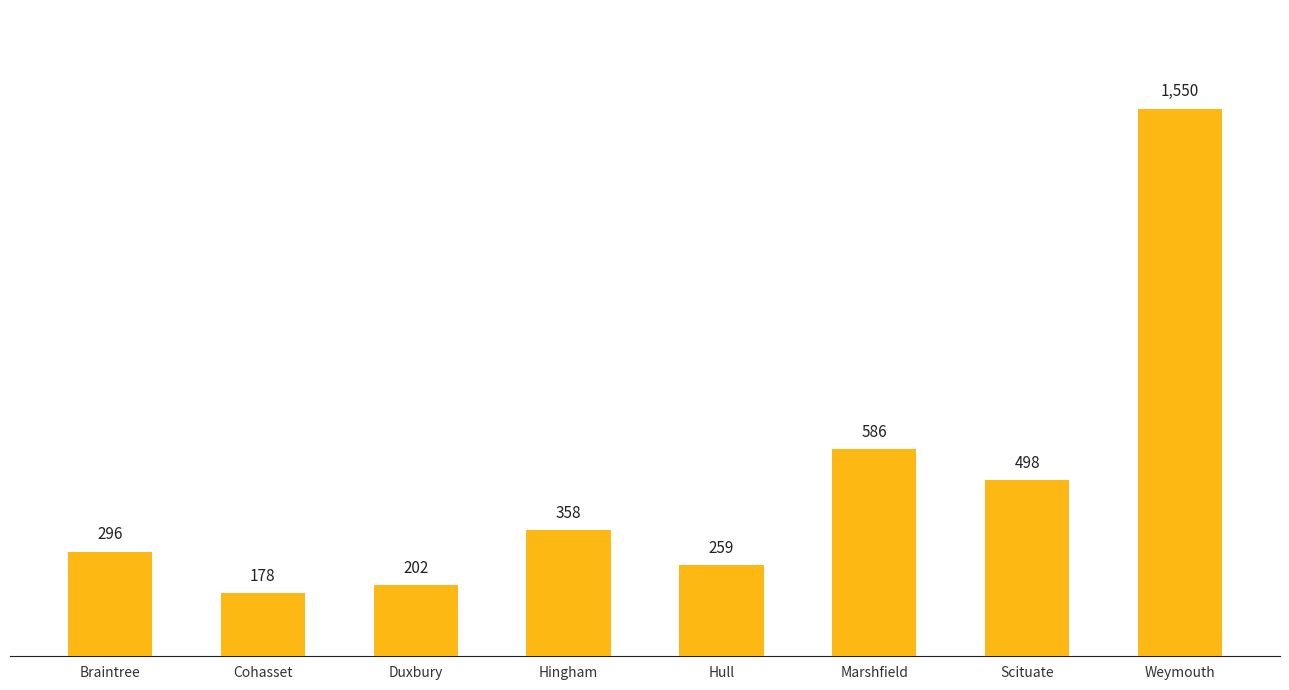

What position from the left is Marshfield?

6